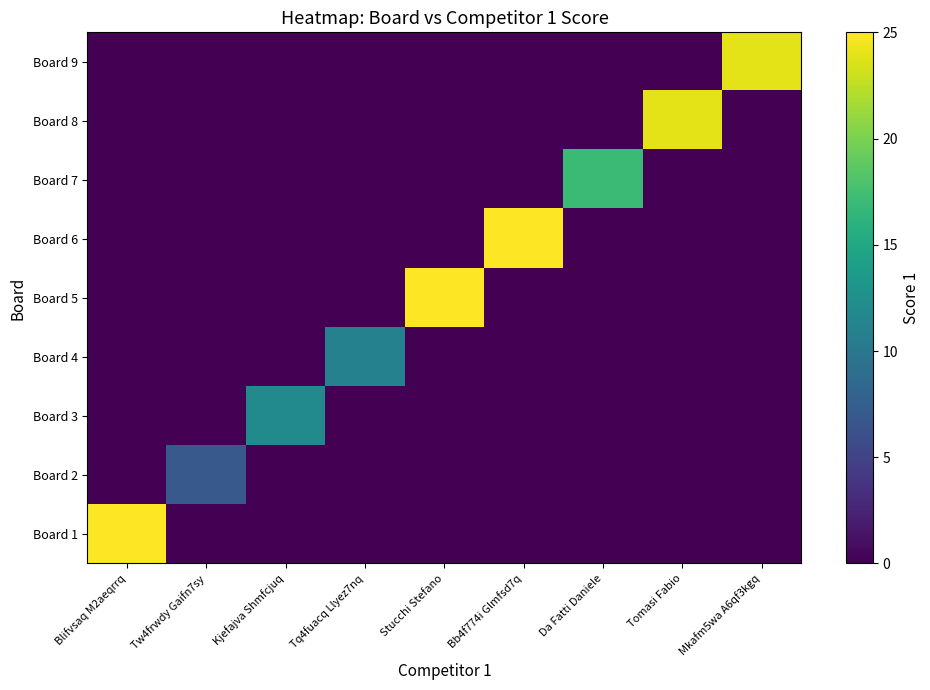

Which series has the widest spread of values?

Board 1